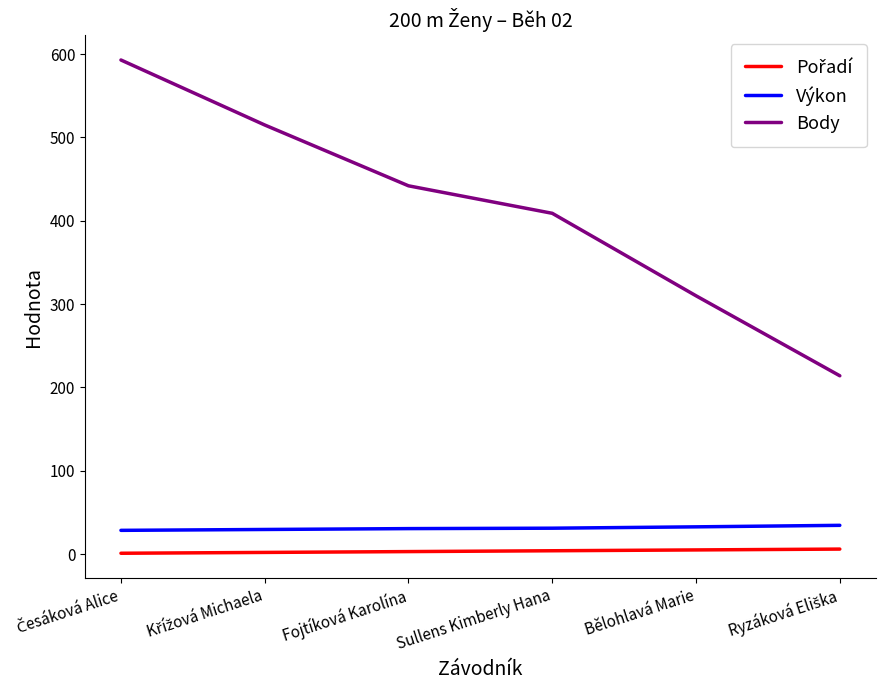

What is the difference between the Výkon values at Sullens Kimberly Hana and Fojtíková Karolína?

0.5